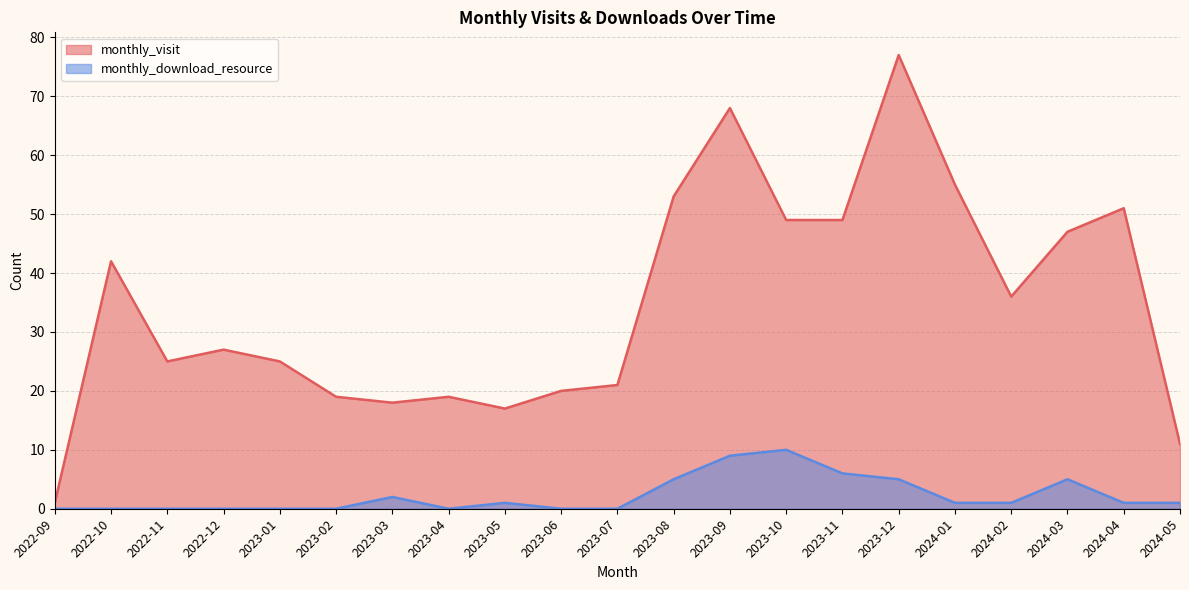

The monthly_visit series shows 51 at 2024-04. True or false?

True